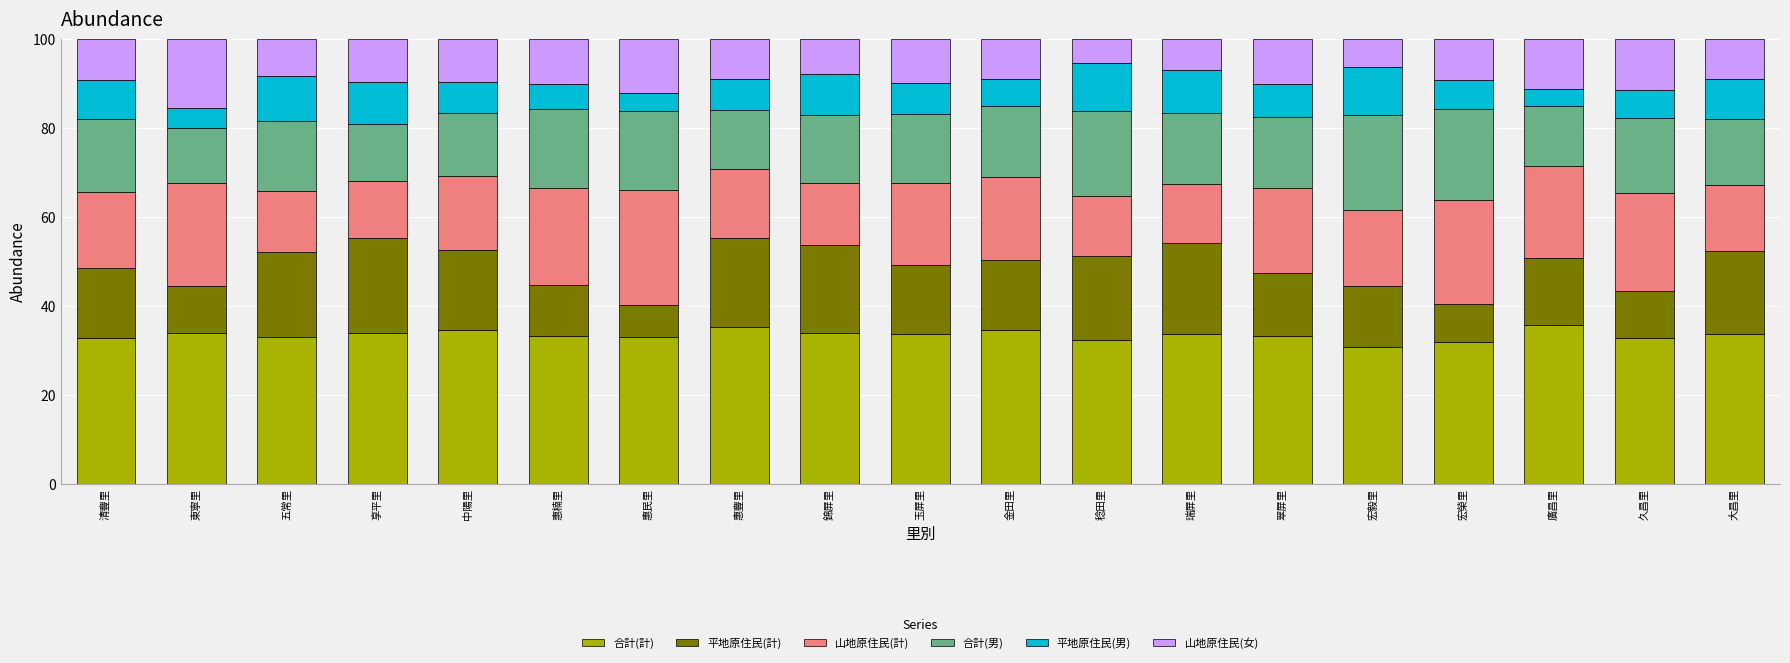

What is the highest value of the 合計(計) series?

35.7